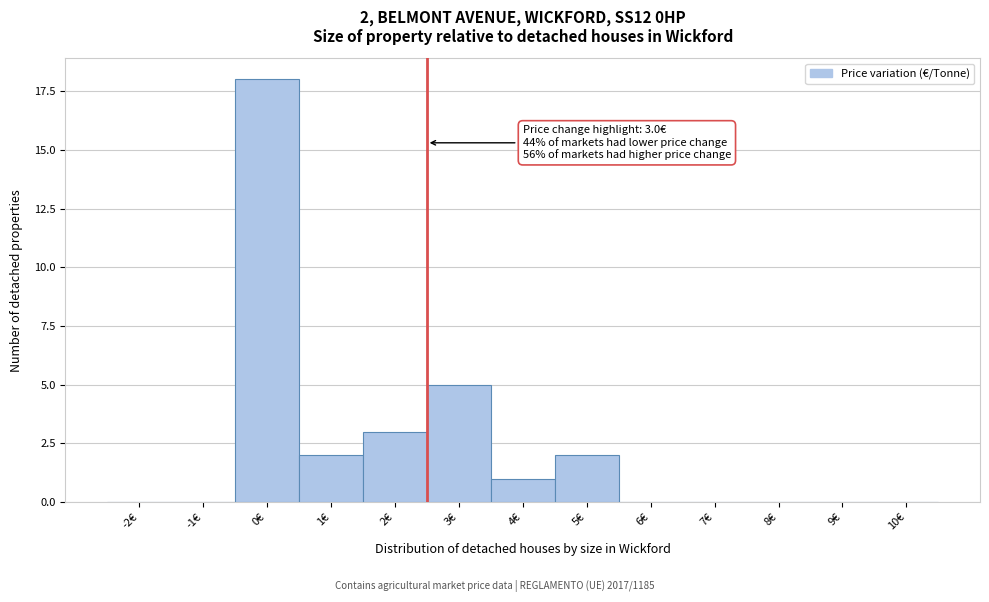

Reading left to right, list all the values displayed in this chart.

-2€=0	-1€=0	0€=18	1€=2	2€=3	3€=5	4€=1	5€=2	6€=0	7€=0	8€=0	9€=0	10€=0